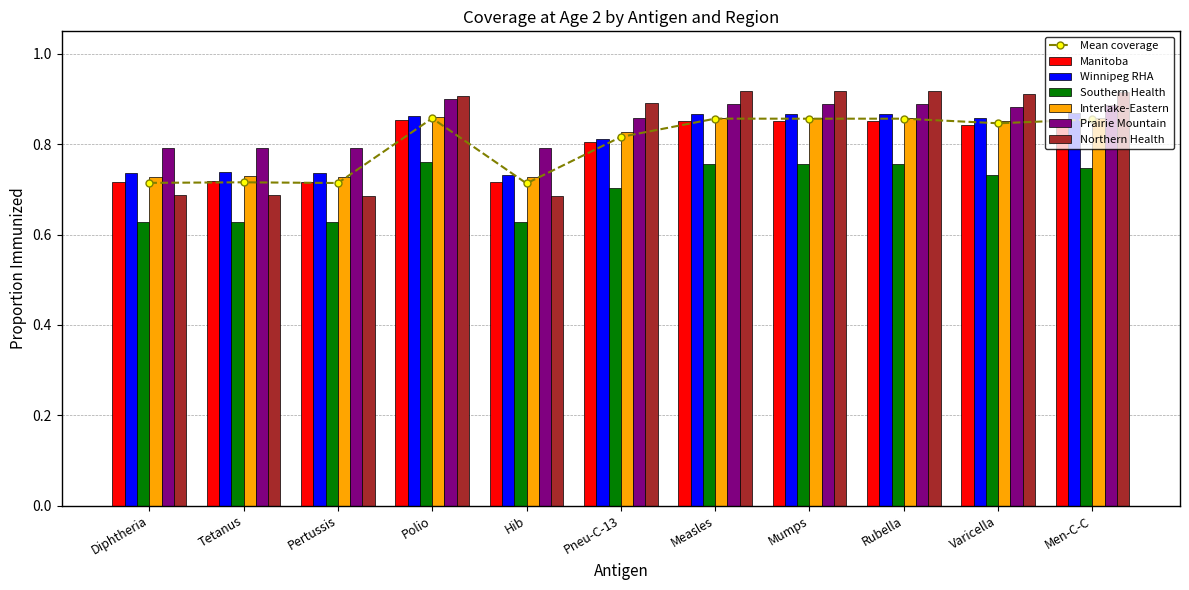

Which series has the largest range (max minus min)?

Northern Health